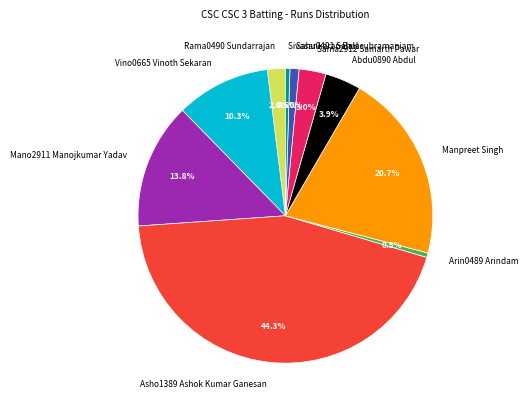

Between Mano2911 Manojkumar Yadav and Arin0489 Arindam, which is larger?

Mano2911 Manojkumar Yadav